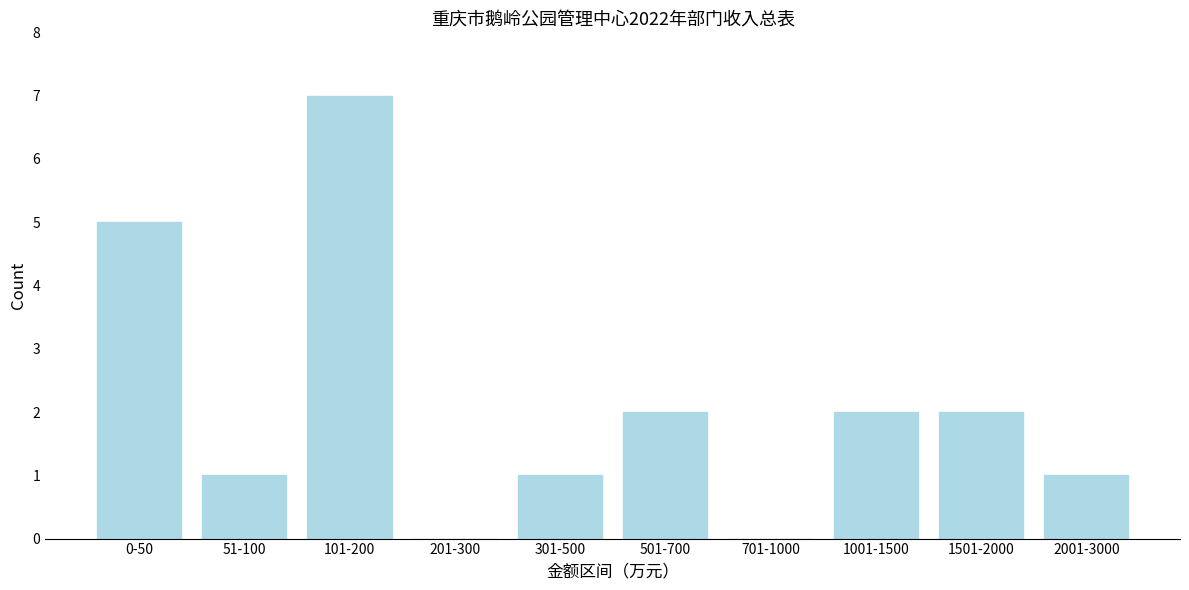

Reading left to right, transcribe all the data shown in this chart.

0-50=5	51-100=1	101-200=7	201-300=0	301-500=1	501-700=2	701-1000=0	1001-1500=2	1501-2000=2	2001-3000=1